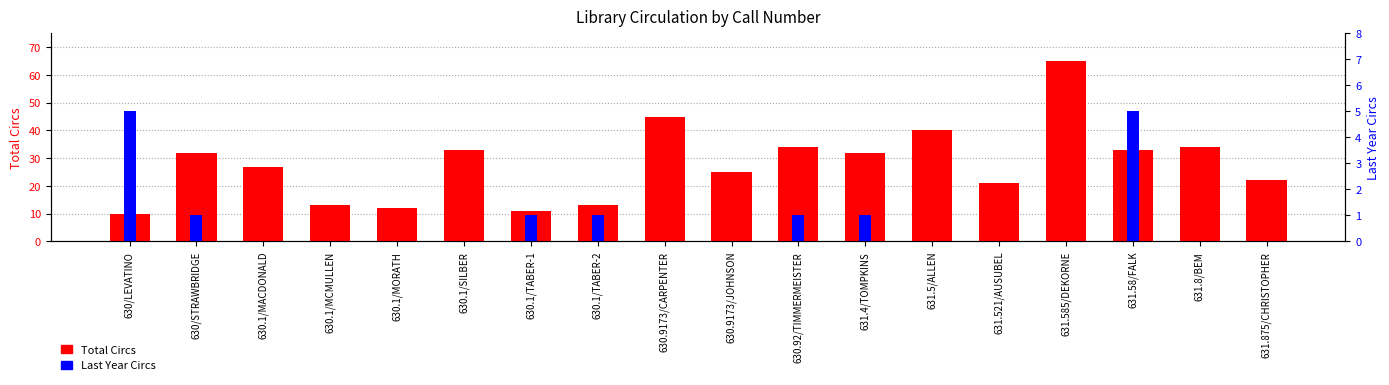

What is the value of the Total Circs bar at the 17th from the left?

34